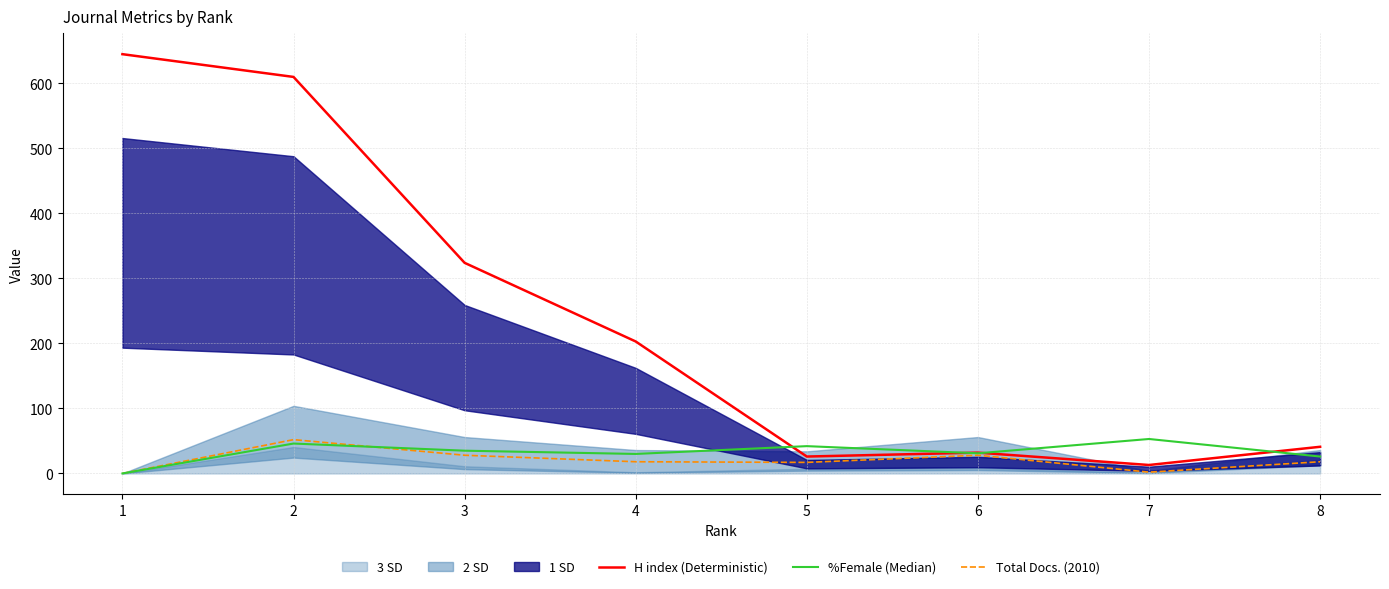

How many intersections are there between %Female (Median) and H index (Deterministic)?

4